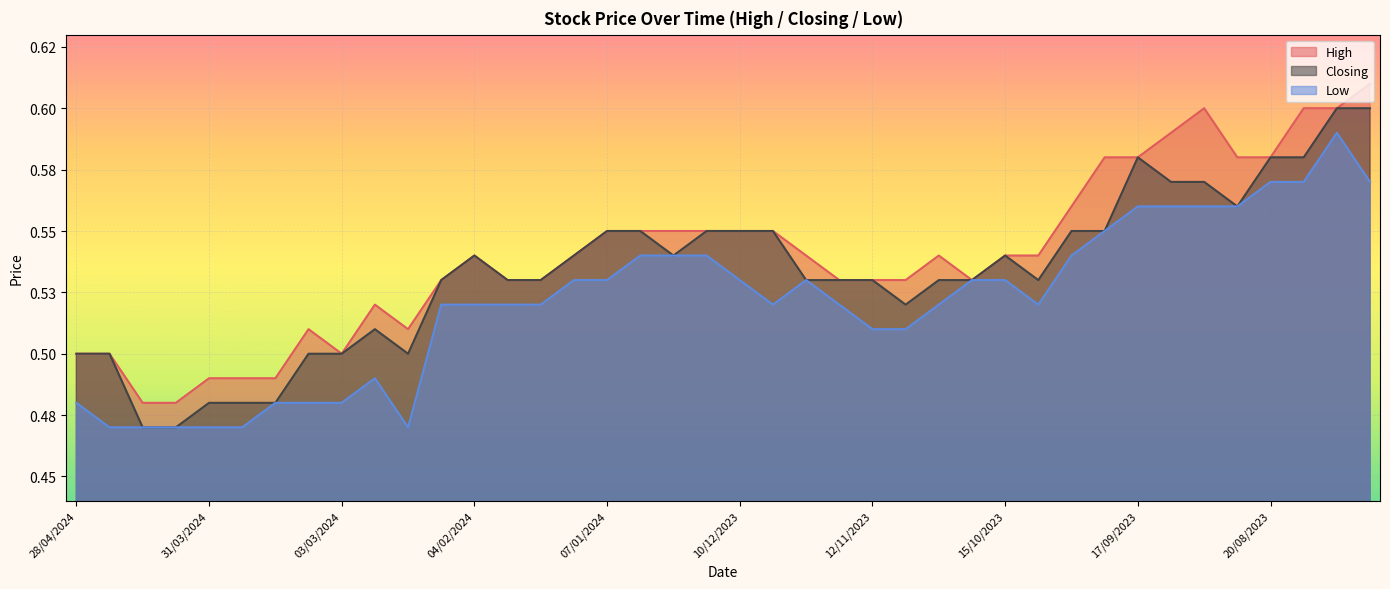

What is the difference between the maximum and minimum values in the Closing series?

0.1